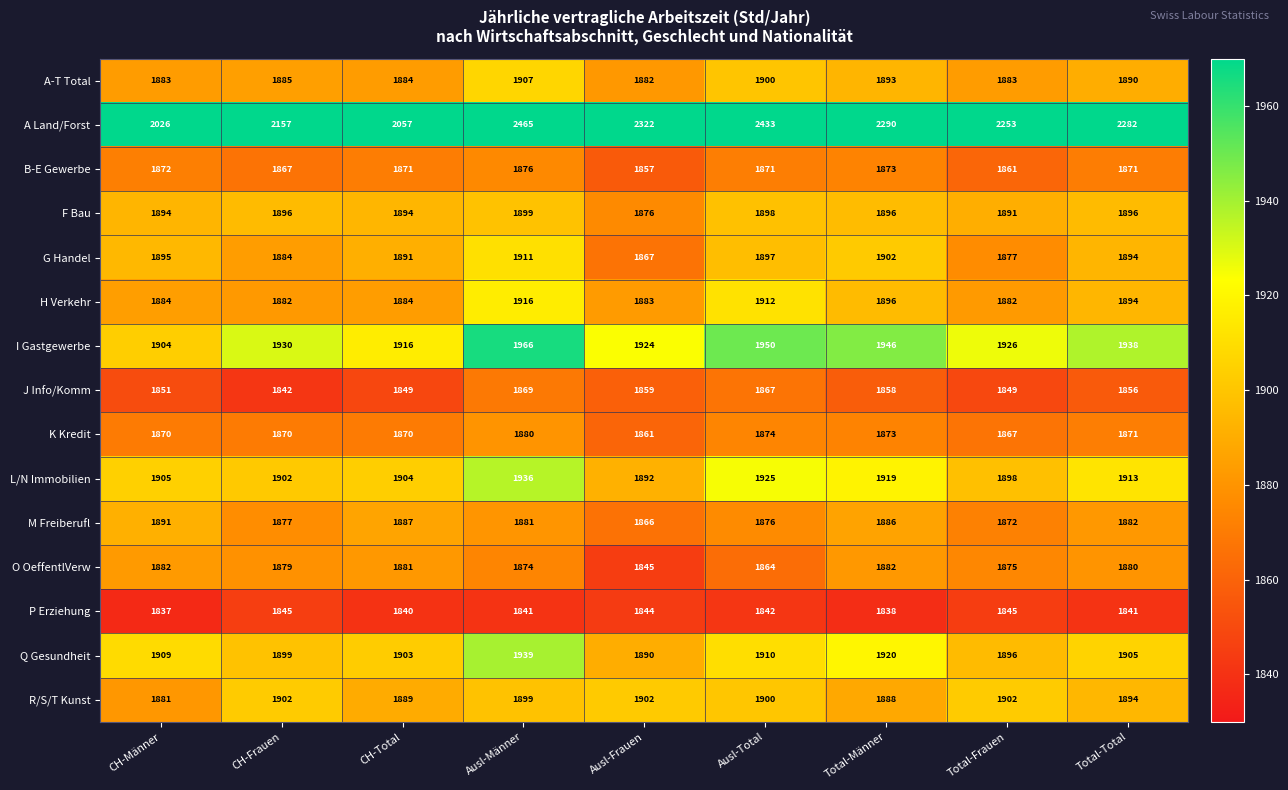

True or false: A Land/Forst has a value of 1136 at CH-Frauen.

False